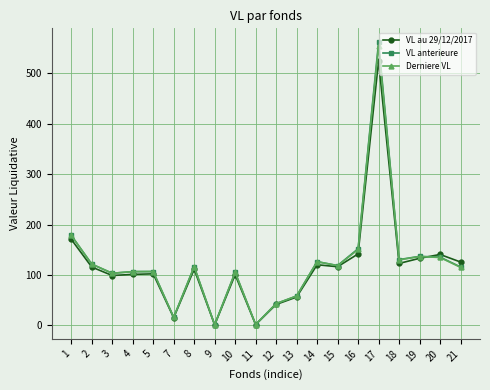

At which label does Derniere VL reach its peak?

17